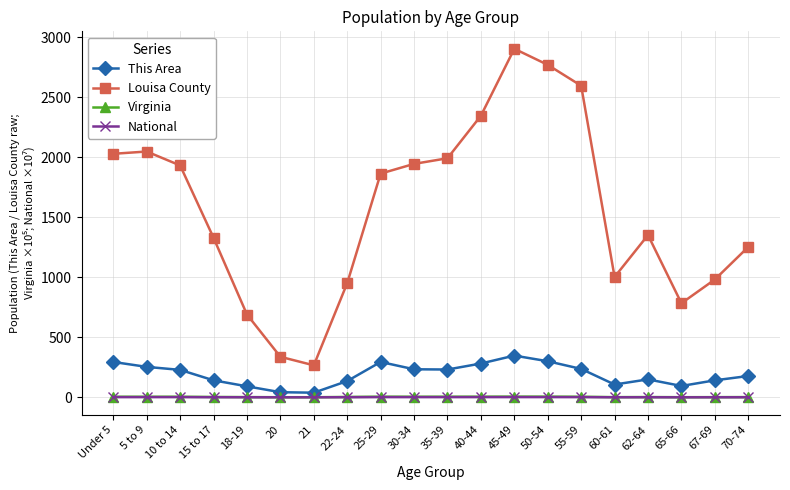

True or false: This Area has more than 0 interior local peaks.

True